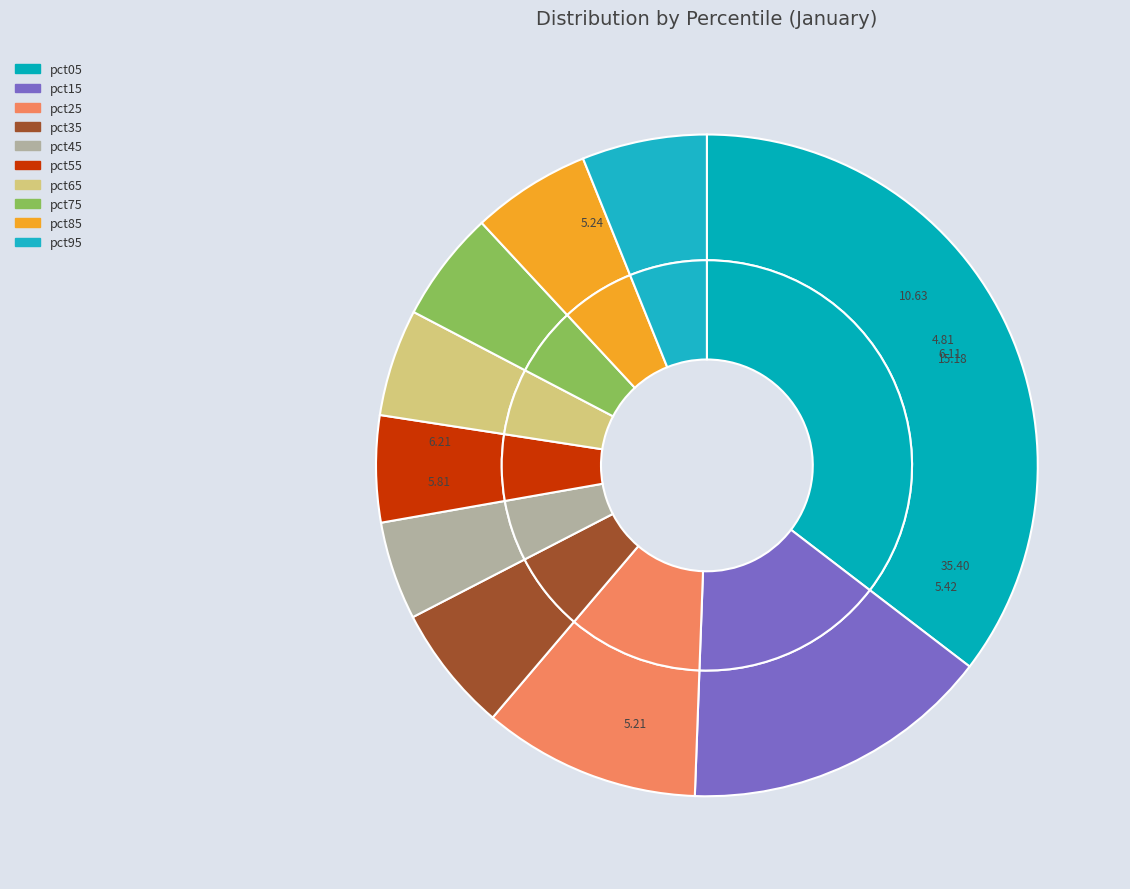

Is 2 the majority of the pie?

No